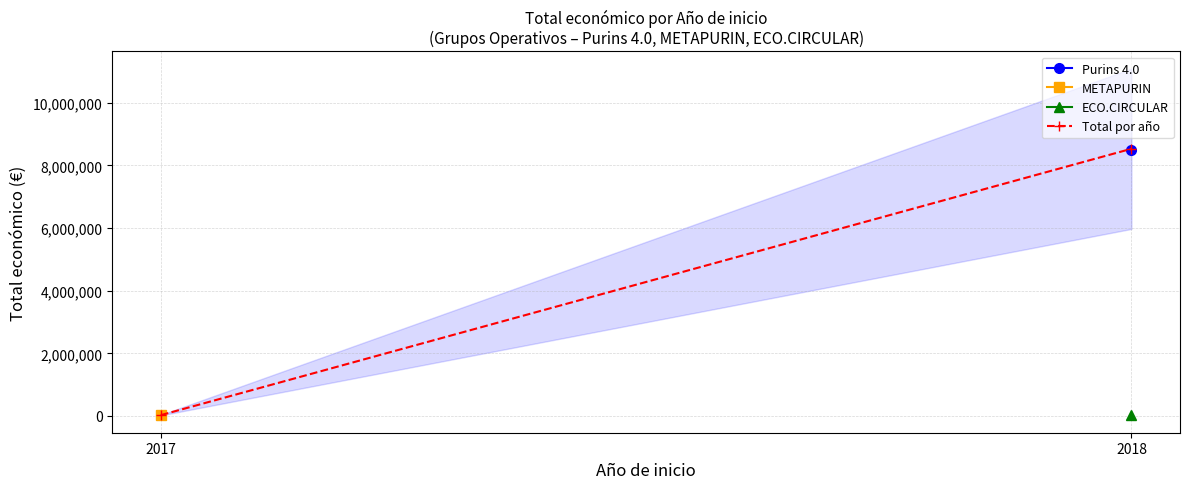

Approximately how many times larger is the value at 2018 compared to 2017?

315.9